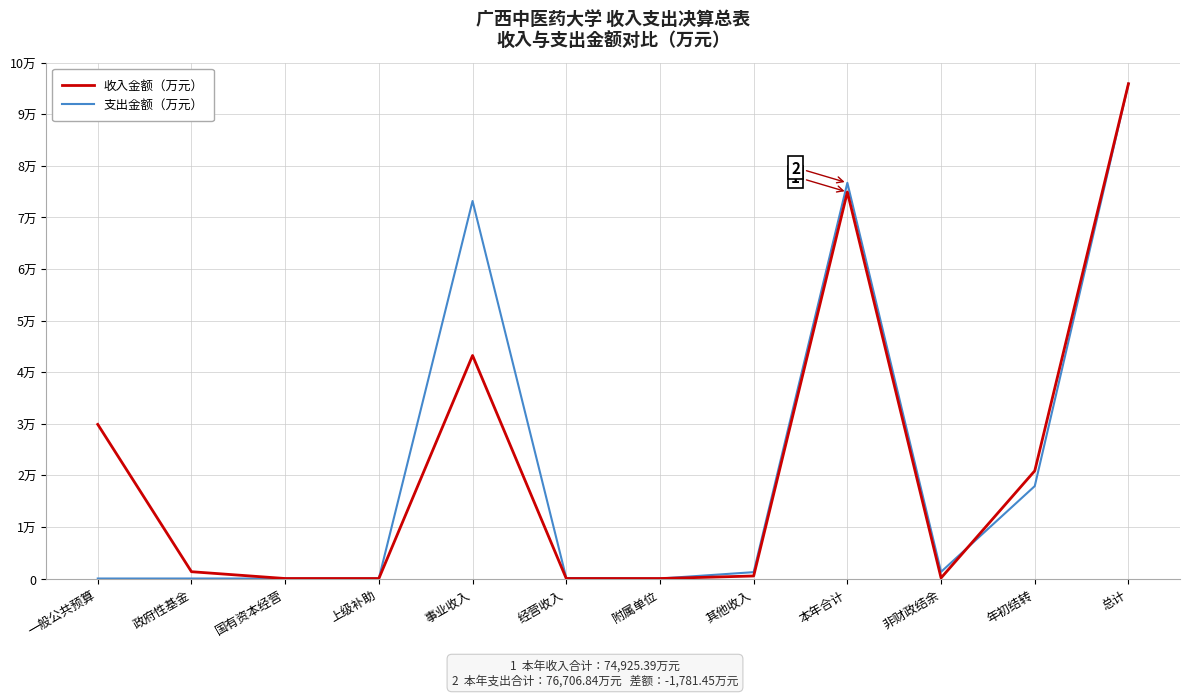

Is this an area chart (filled region under the line)?

No